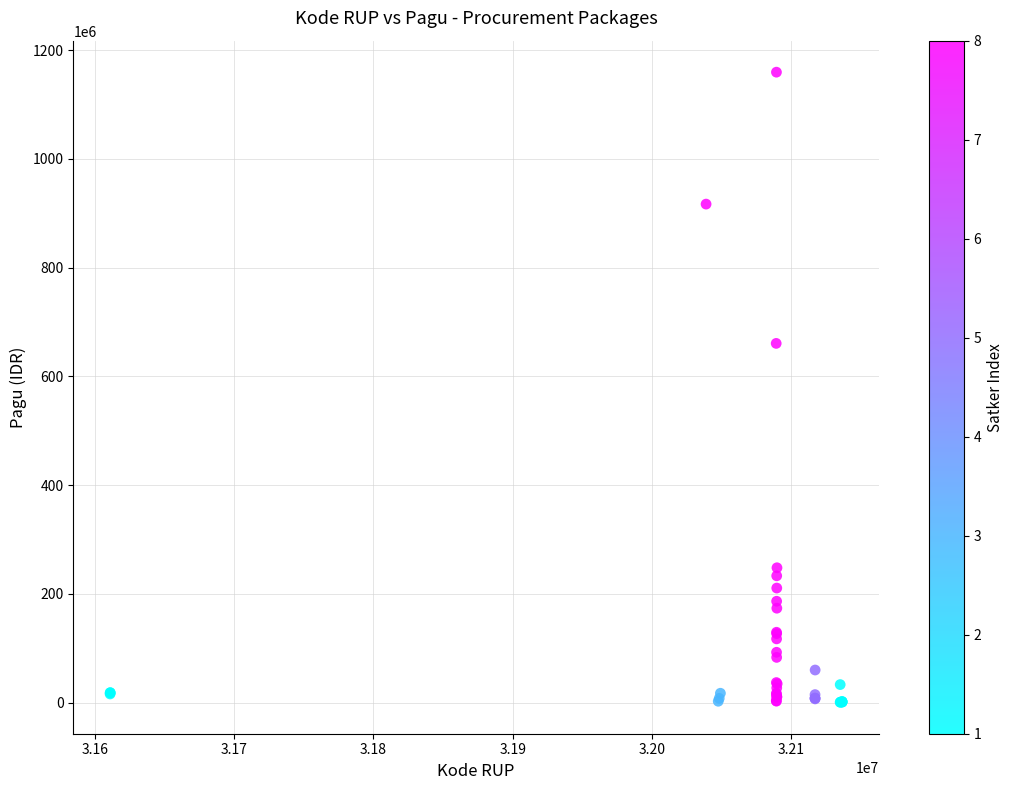

What Y value in the scatter plot is closest to 580008500?

660551000